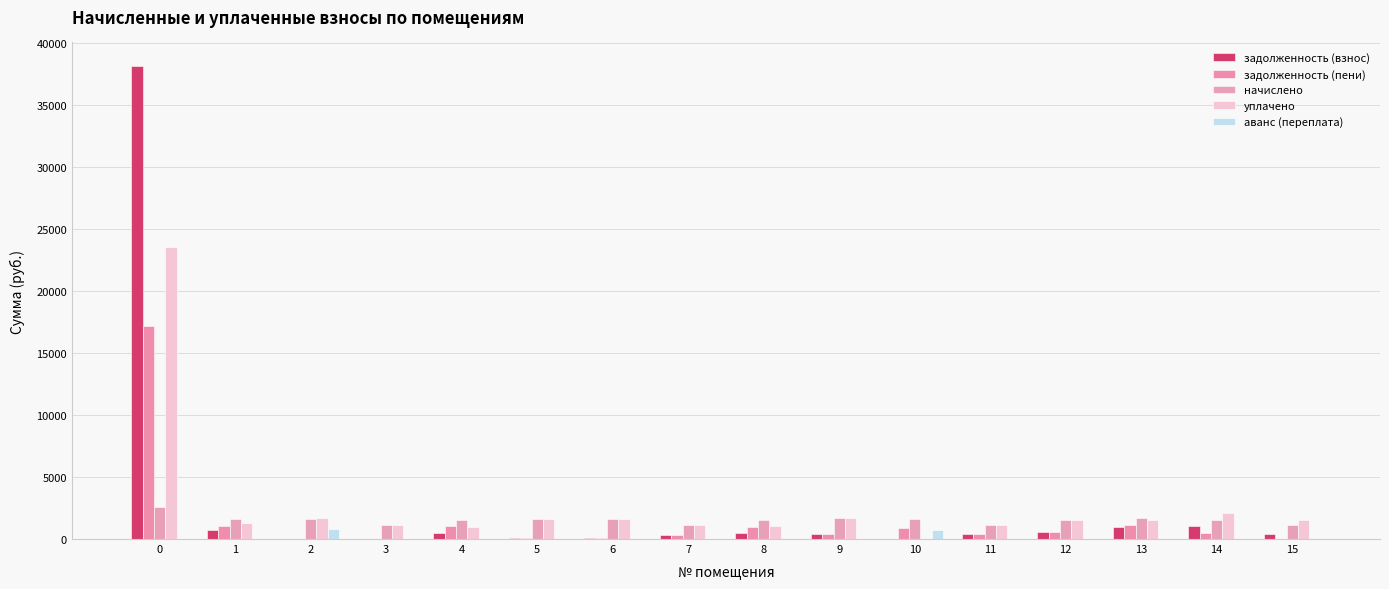

What is the value of the задолженность (пени) bar at the 16th from the left?

24.0